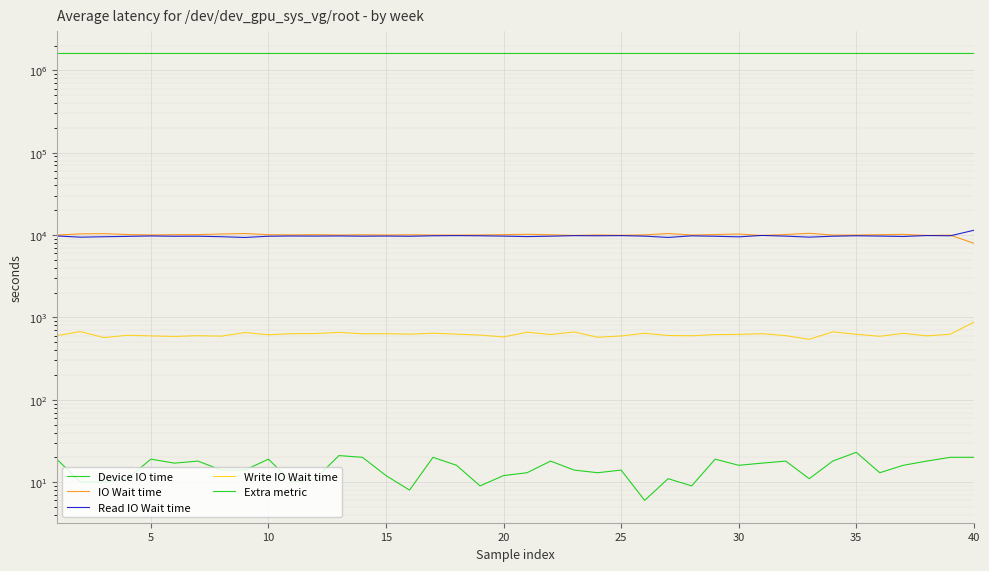

Where is Read IO Wait time nearest to the value 10390?

30